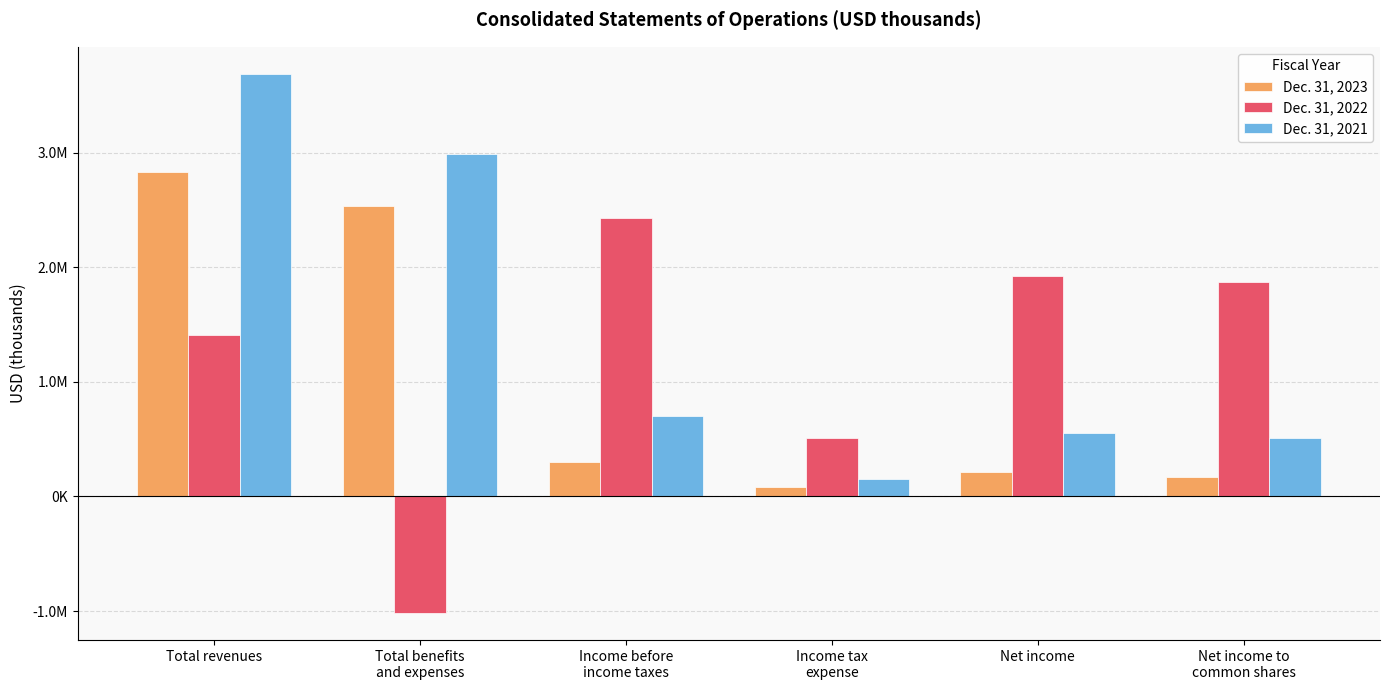

What are all the series names shown in the legend?

Dec. 31, 2023, Dec. 31, 2022, Dec. 31, 2021